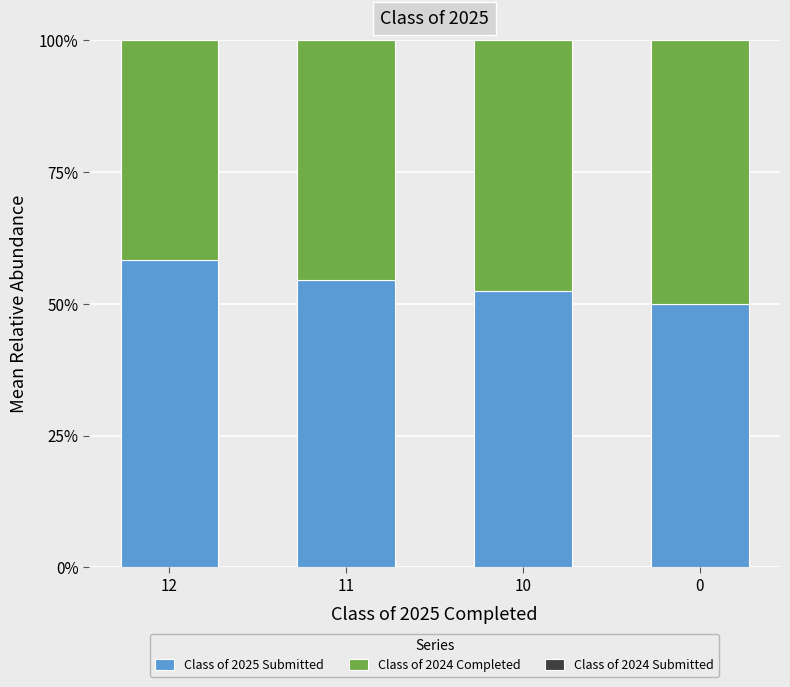

Rank the categories by Class of 2025 Submitted value from lowest to highest.

0, 10, 11, 12